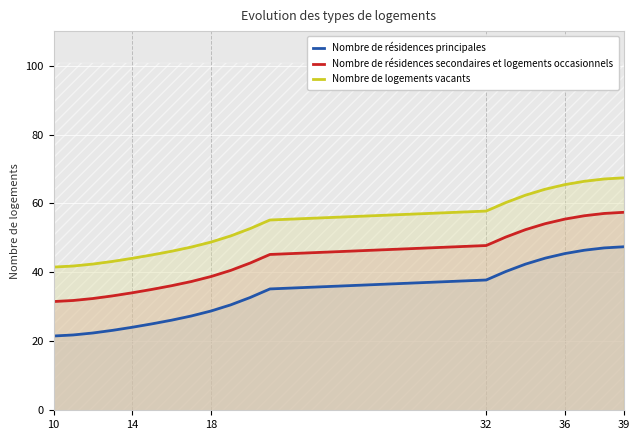

Which series has the widest spread of values?

Nombre de résidences principales